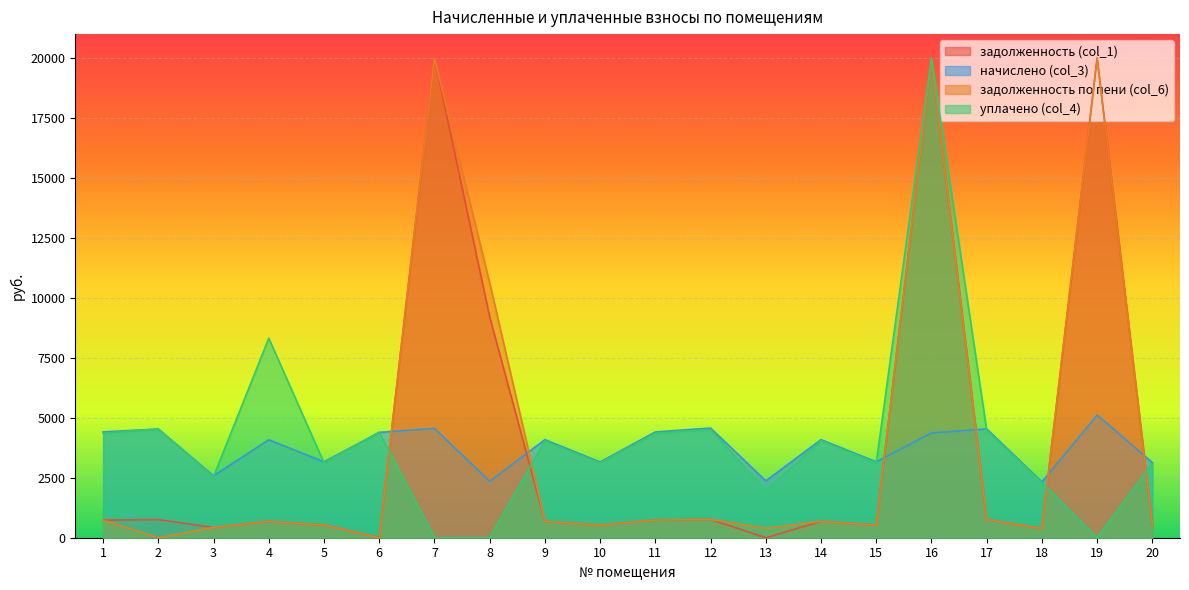

Is it true that начислено (col_3) equals 4370.0 at 16?

True